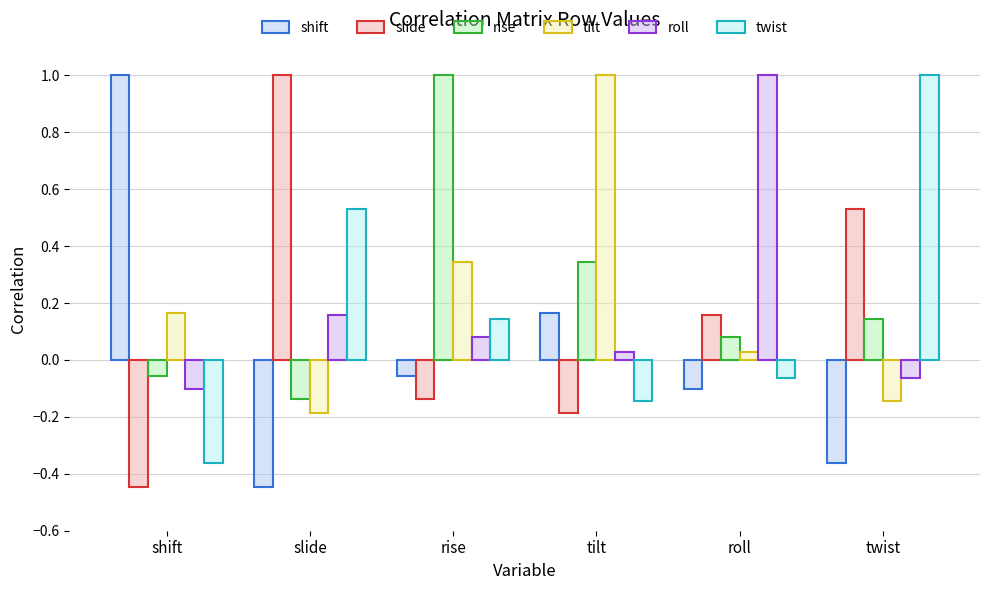

Is it true that shift equals 0.3 at shift?

False